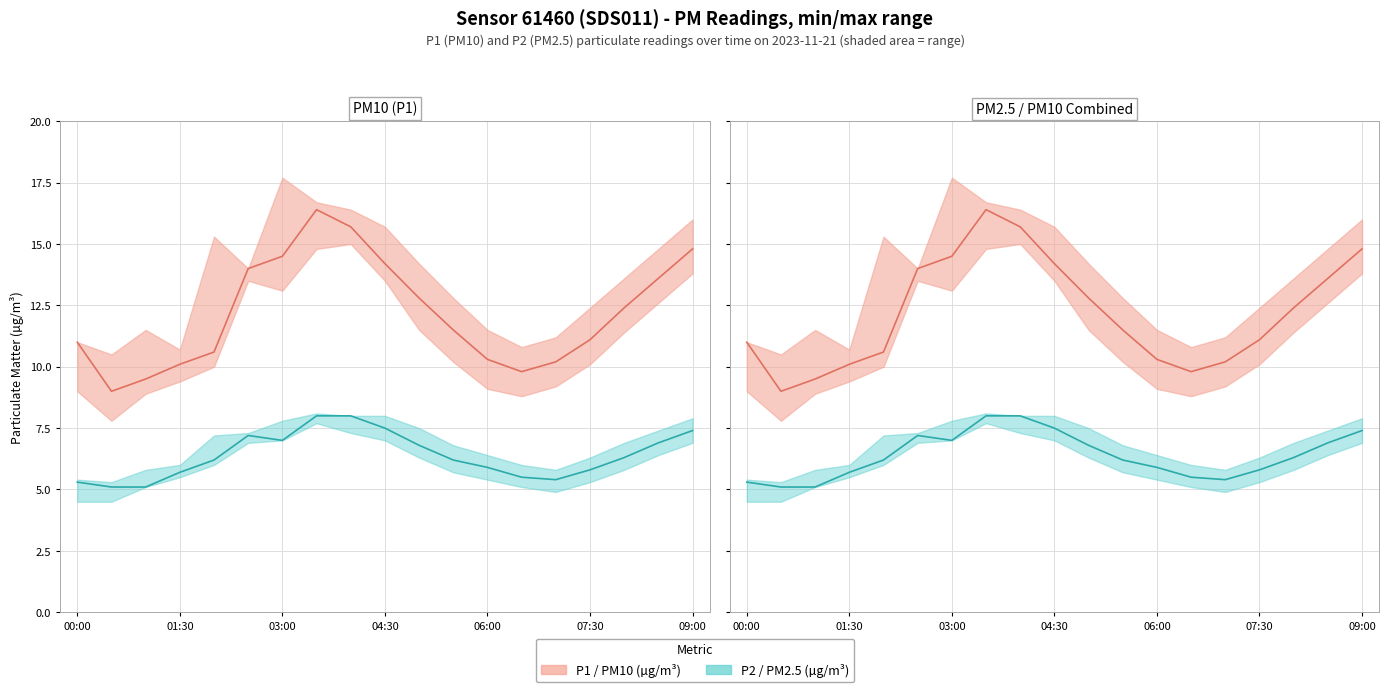

What position from the right is 11?

8